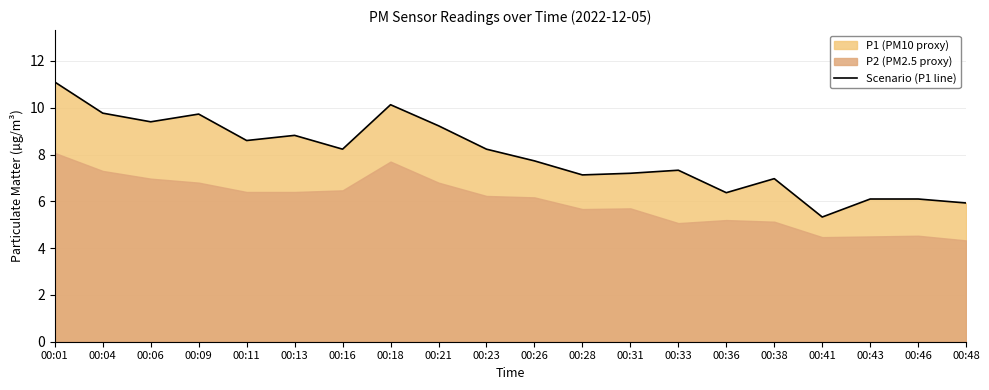

What is the difference between the values at 00:16 and 00:38?

1.3